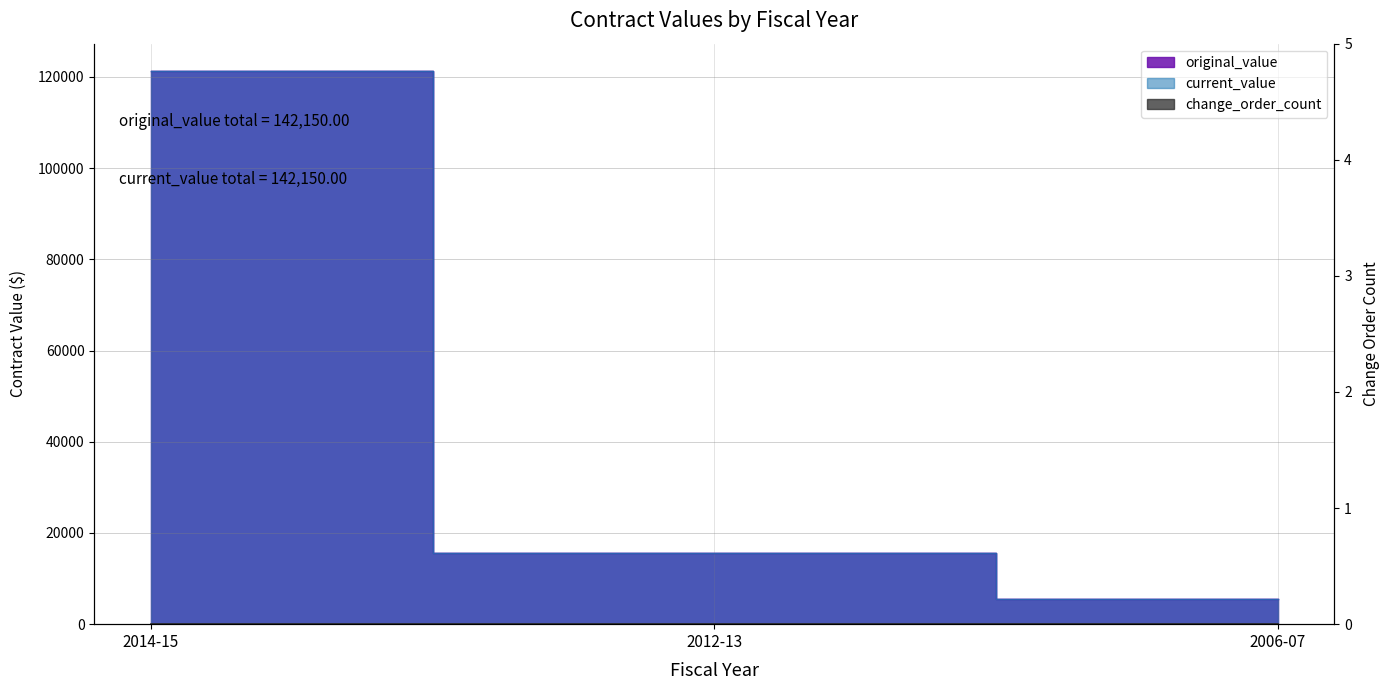

At which label does current_value reach its peak?

2014-15